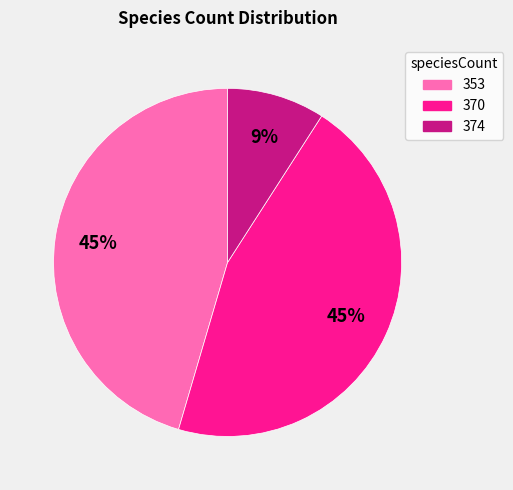

Count the number of slices in the pie.

3